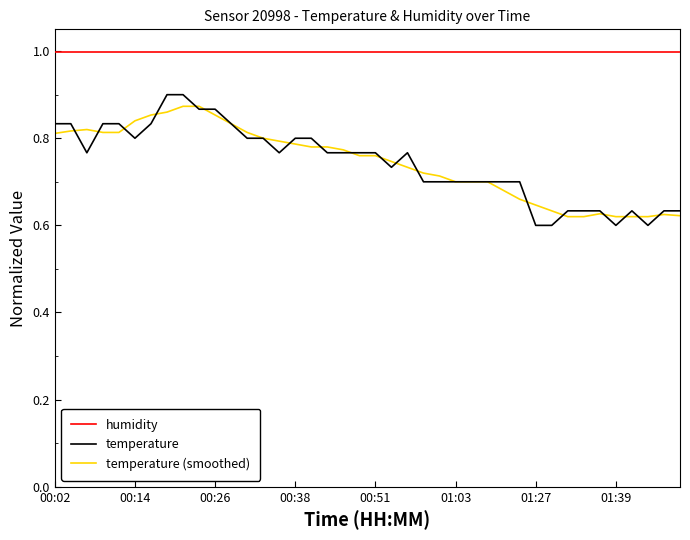

True or false: temperature (smoothed) and humidity cross at least once.

False